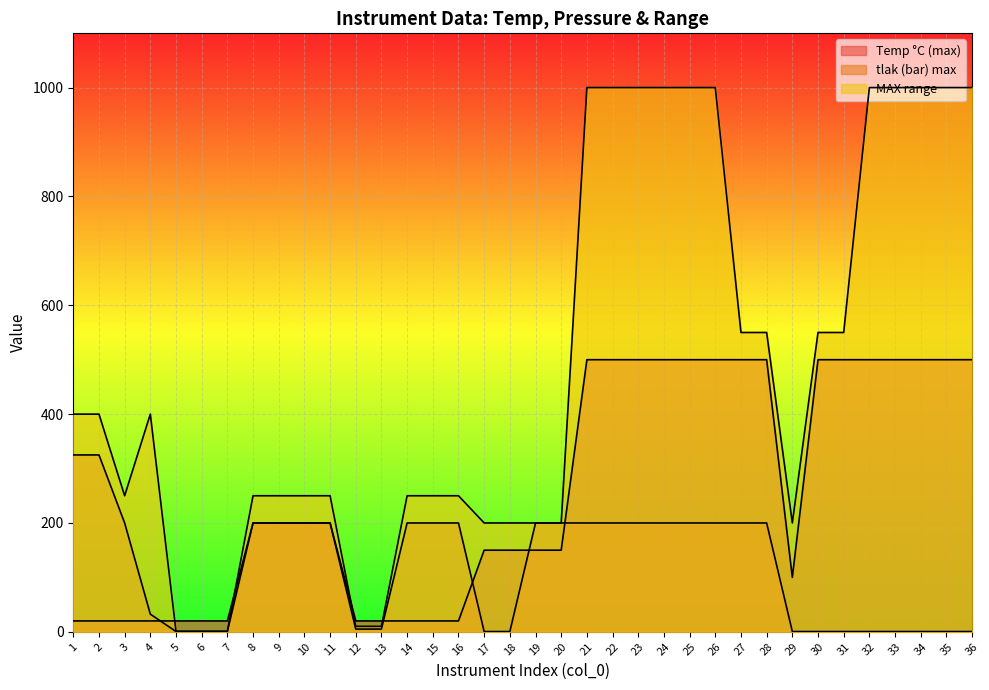

What is the difference between the maximum and second lowest values in the Temp °C (max) series?

480.0